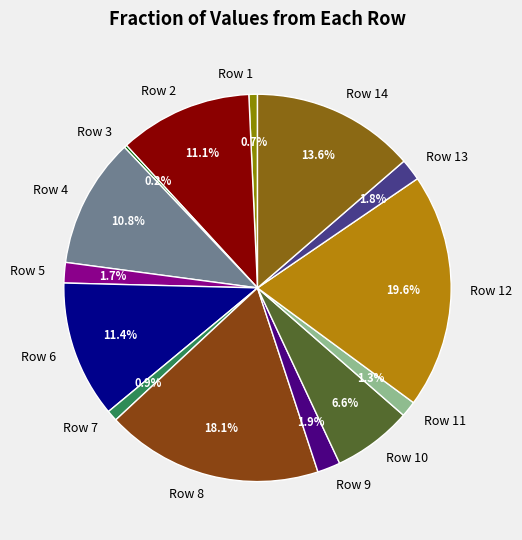

What is the ratio of the value at Row 4 to the value at Row 8?

0.6